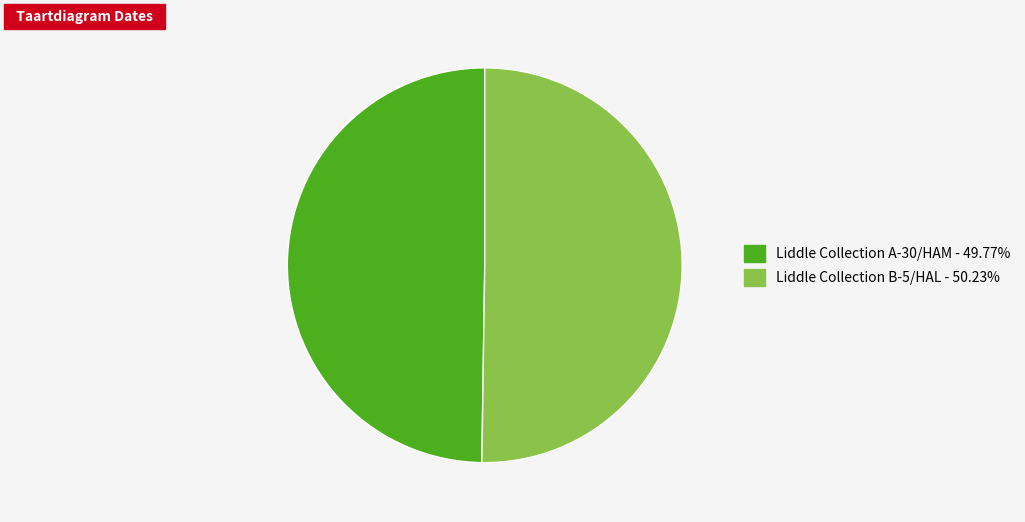

Approximately how many times larger is the value at Liddle Collection A-30/HAM compared to Liddle Collection B-5/HAL?

1.0